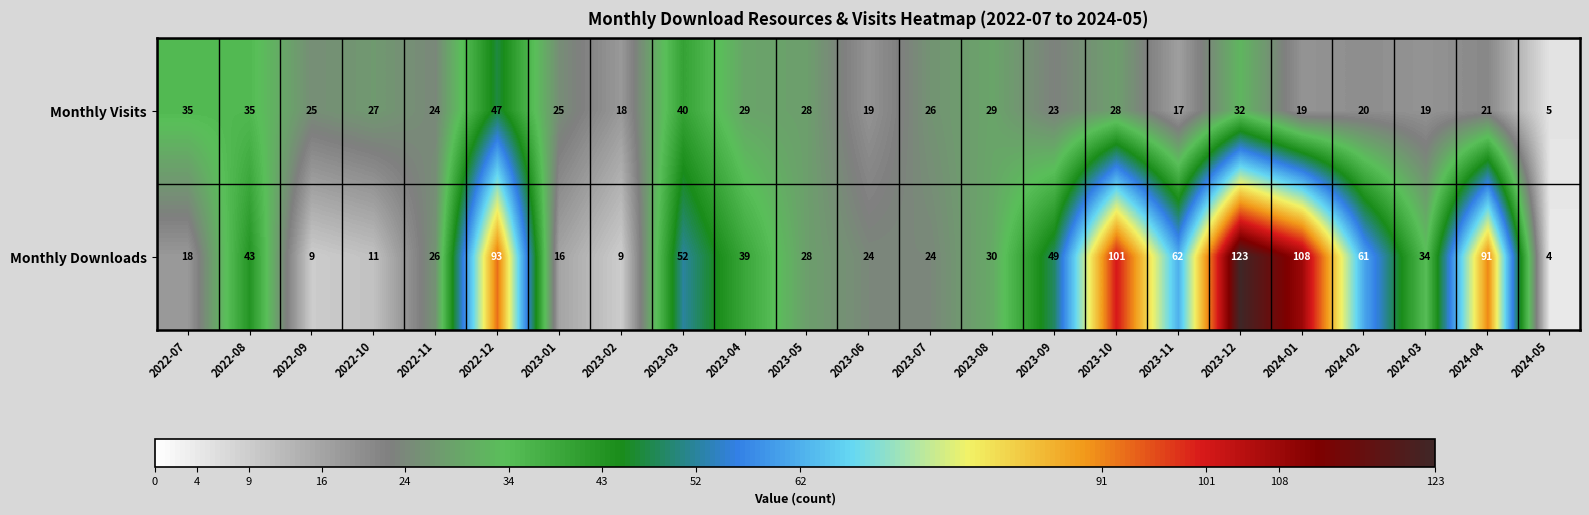

At which label is Monthly Visits closest to 26?

2023-07